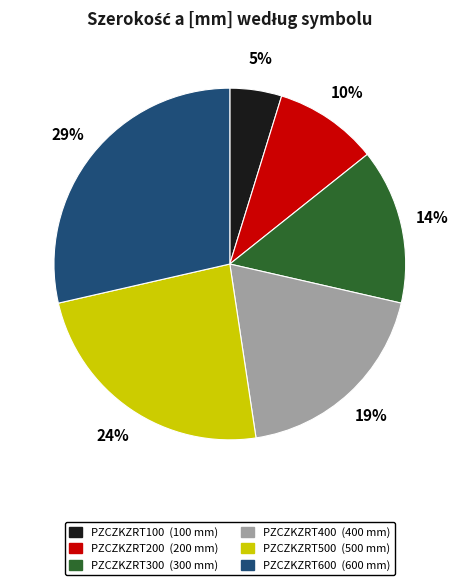

Does any single category account for the majority?

No